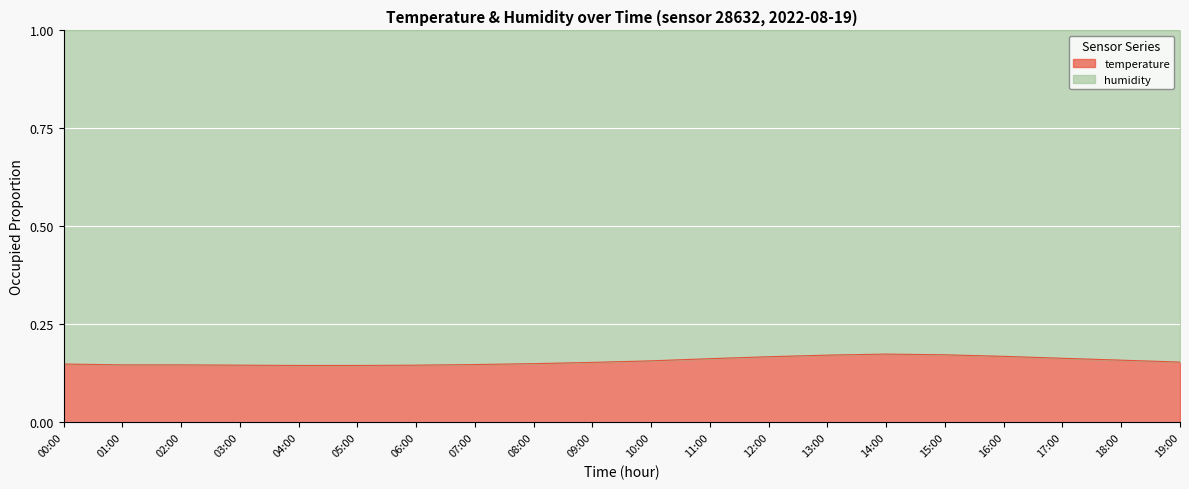

What is the average value?

0.2